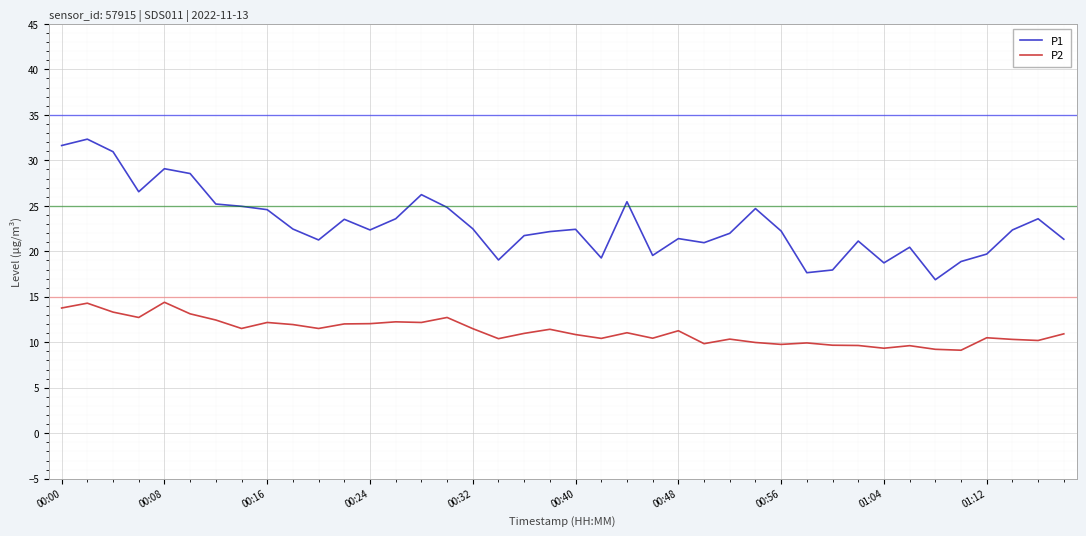

List the series in order of their peak value, lowest first.

P2, P1